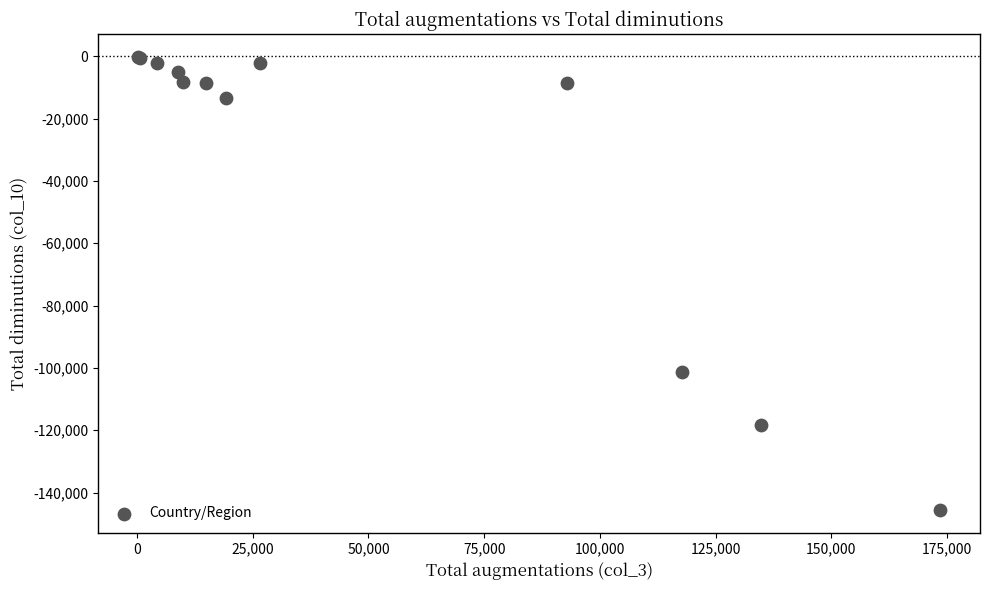

What Y value in the scatter plot is closest to -72879?

-101408